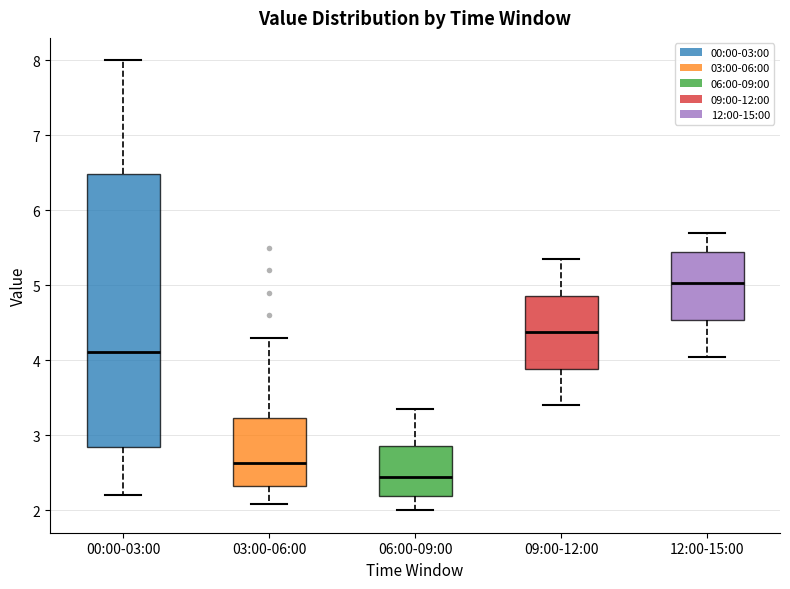

Reading left to right, read every box against the y-axis: the position of its median line, the range the box covers, and the ends of its whiskers. The values are not printed on the chart, so give them approximately, as read against the axis.

00:00-03:00: median 4.1, box 2.8 to 6.5, whiskers 2.2 to 8.0
03:00-06:00: median 2.6, box 2.3 to 3.2, whiskers 2.1 to 4.3
06:00-09:00: median 2.4, box 2.2 to 2.9, whiskers 2.0 to 3.4
09:00-12:00: median 4.4, box 3.9 to 4.9, whiskers 3.4 to 5.4
12:00-15:00: median 5.0, box 4.5 to 5.5, whiskers 4.1 to 5.7